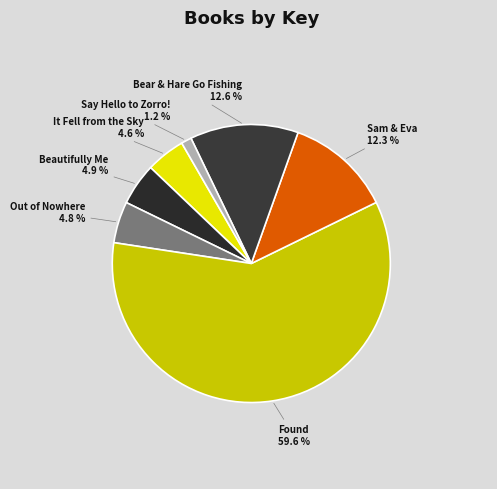

Which category has the smallest portion of the pie?

Say Hello to Zorro!